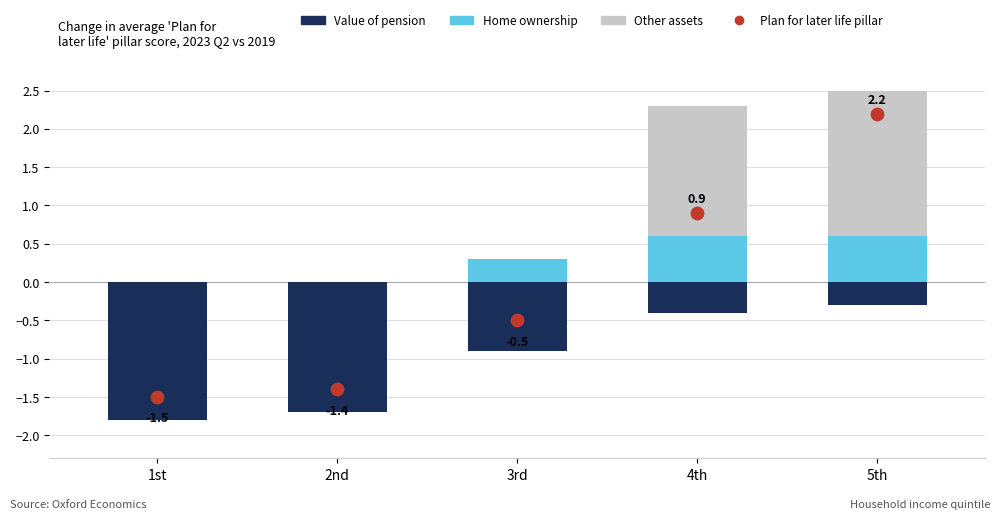

At how many categories does at least one series exceed -1?

5